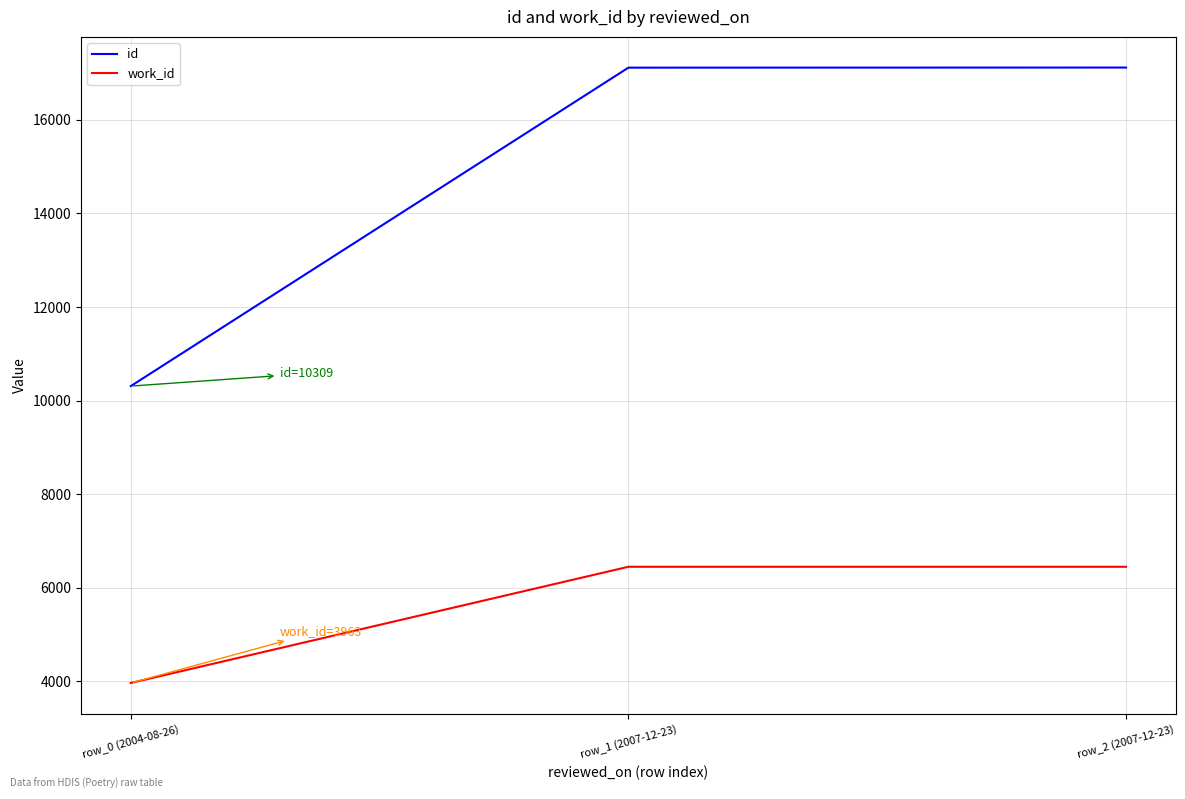

How many distinct data groups are displayed?

2